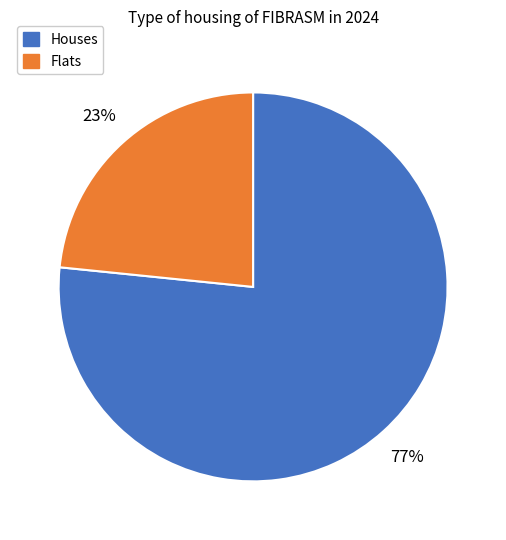

To the nearest percent, what is the average slice percentage?

50%